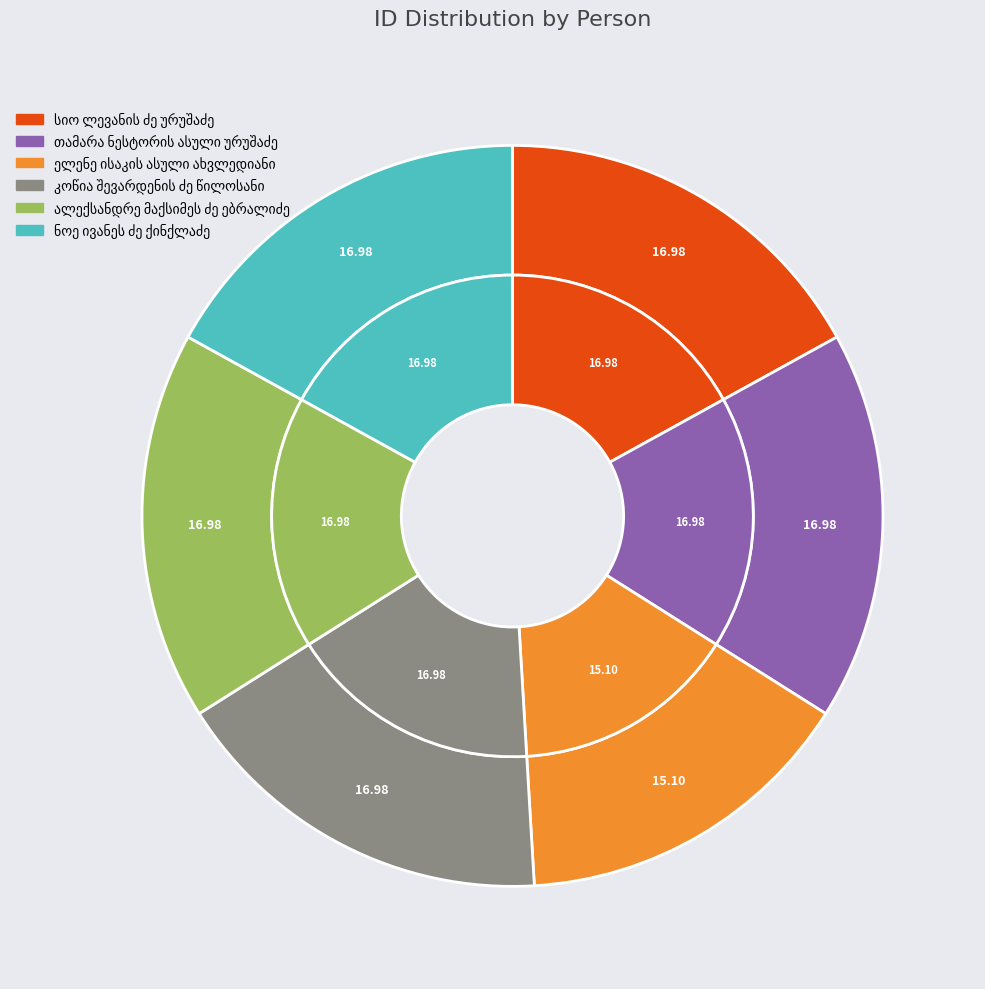

To the nearest percent, what is the difference between the largest and smallest slice percentages?

2%